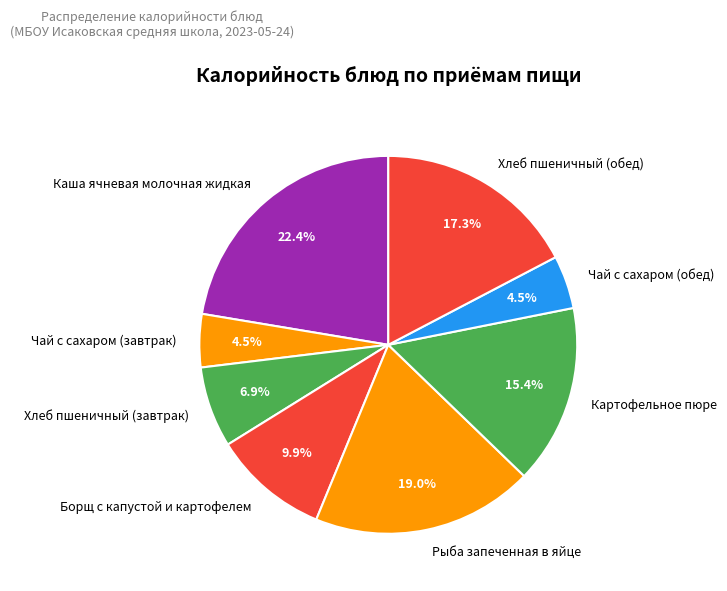

Is it true that Чай с сахаром (завтрак) is 19% of the pie?

False